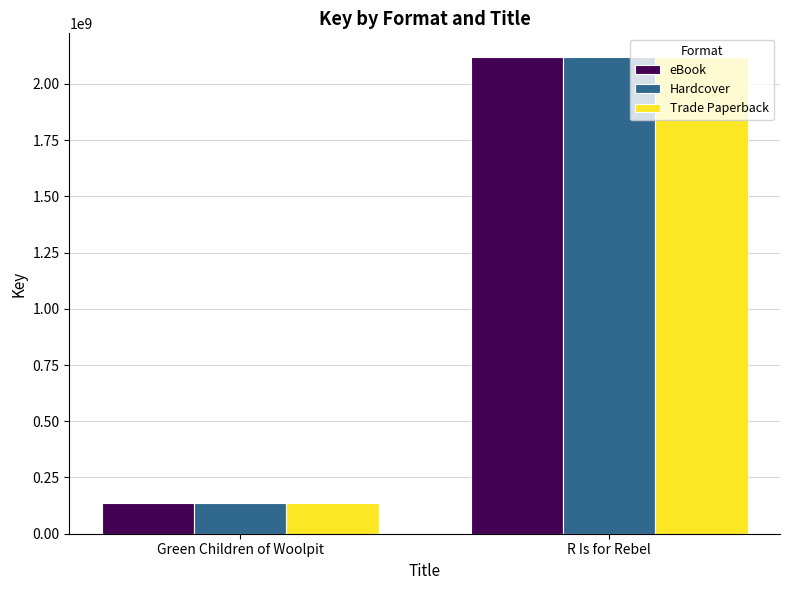

Rank the categories by Trade Paperback value from highest to lowest.

R Is for Rebel, Green Children of Woolpit